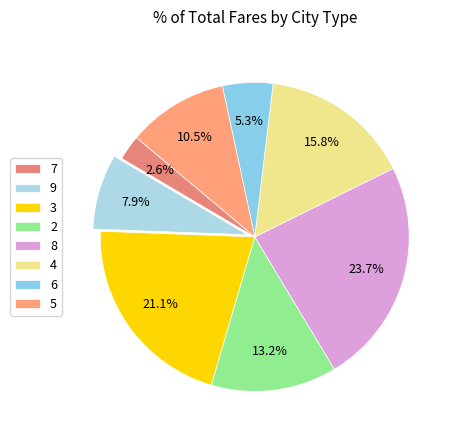

Count the number of slices in the pie.

8